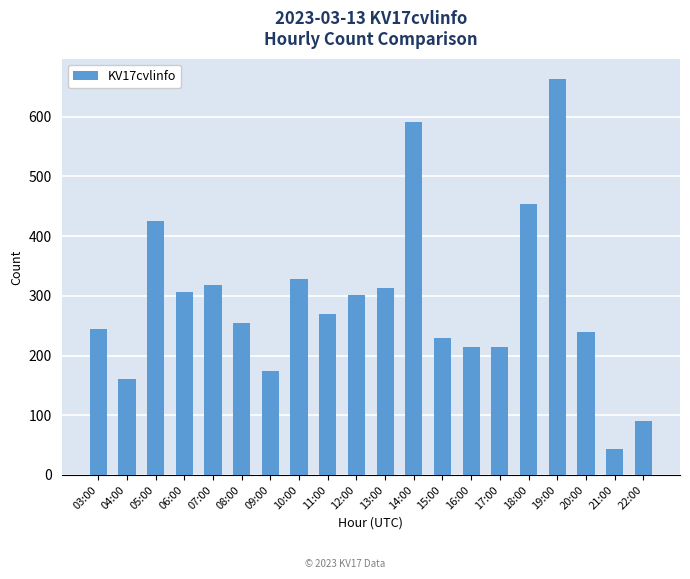

What is the value of the 6th bar from the left?

254